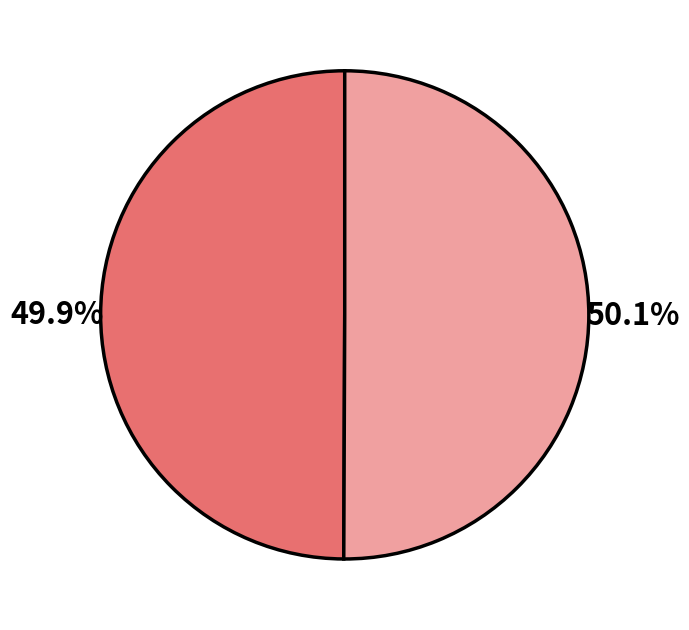

Is there any slice that represents more than half of the pie?

Yes